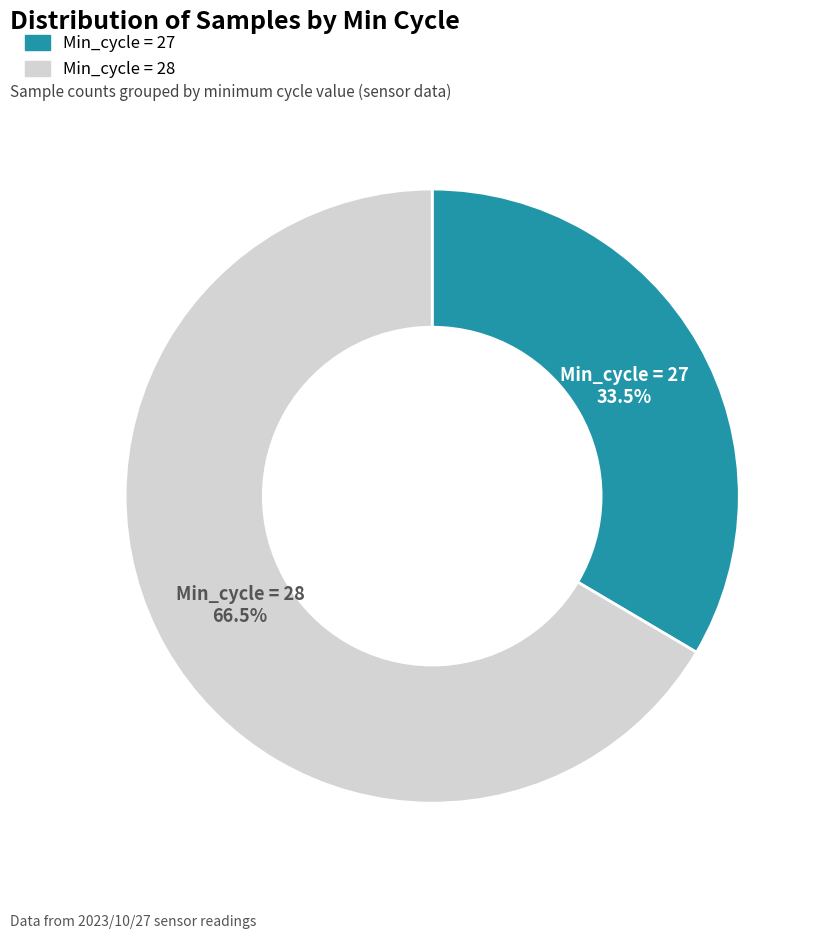

Is there any slice that represents more than half of the pie?

Yes